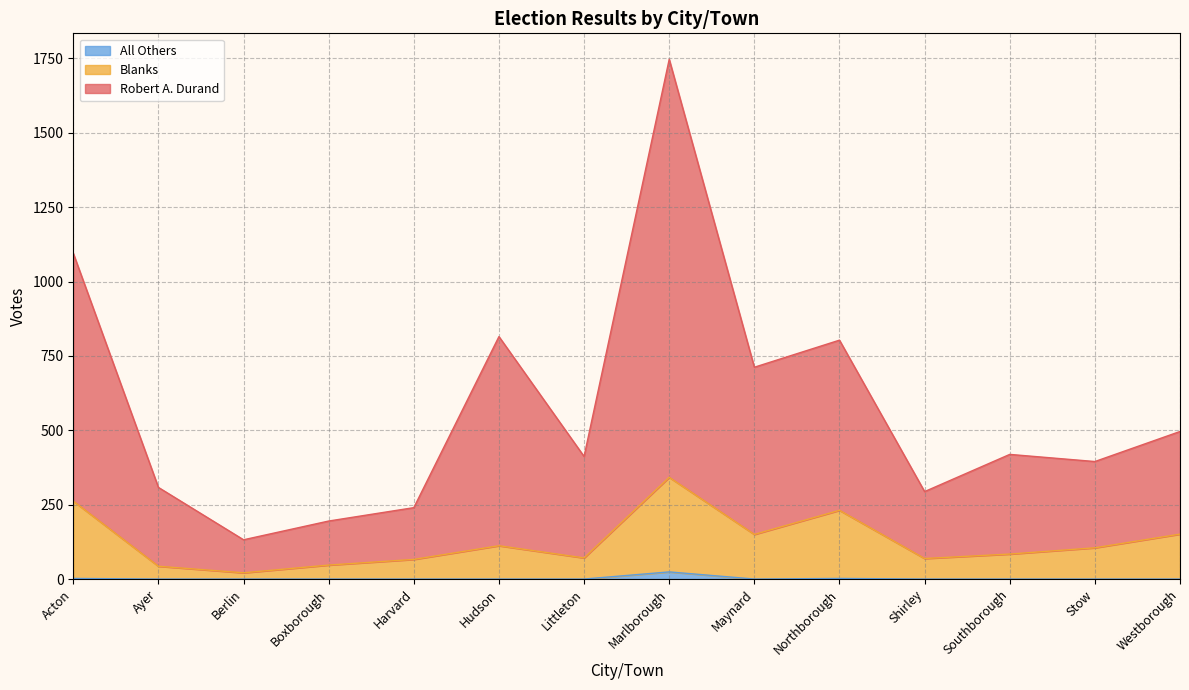

True or false: All Others has a value of 0 at Ayer.

True